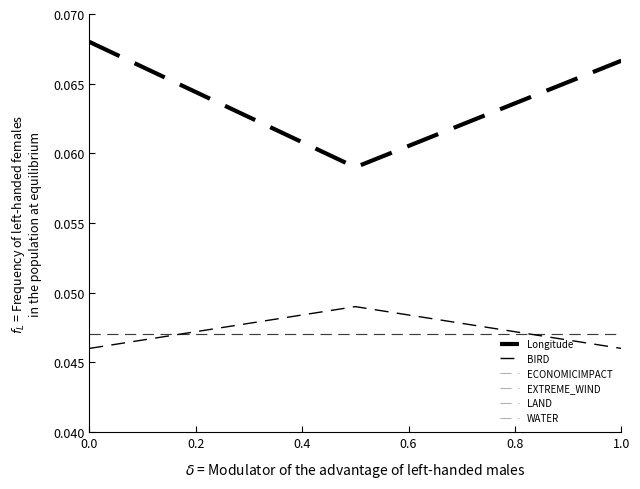

How many lines are shown in the chart?

6